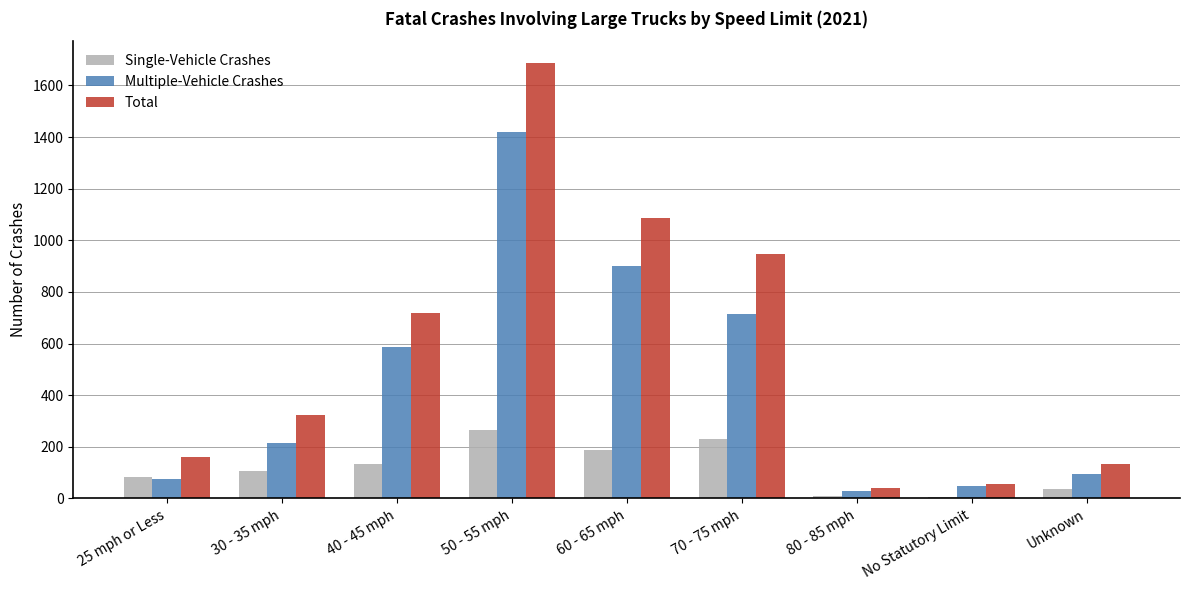

What is the difference between the highest and lowest values at 50 - 55 mph?

1421